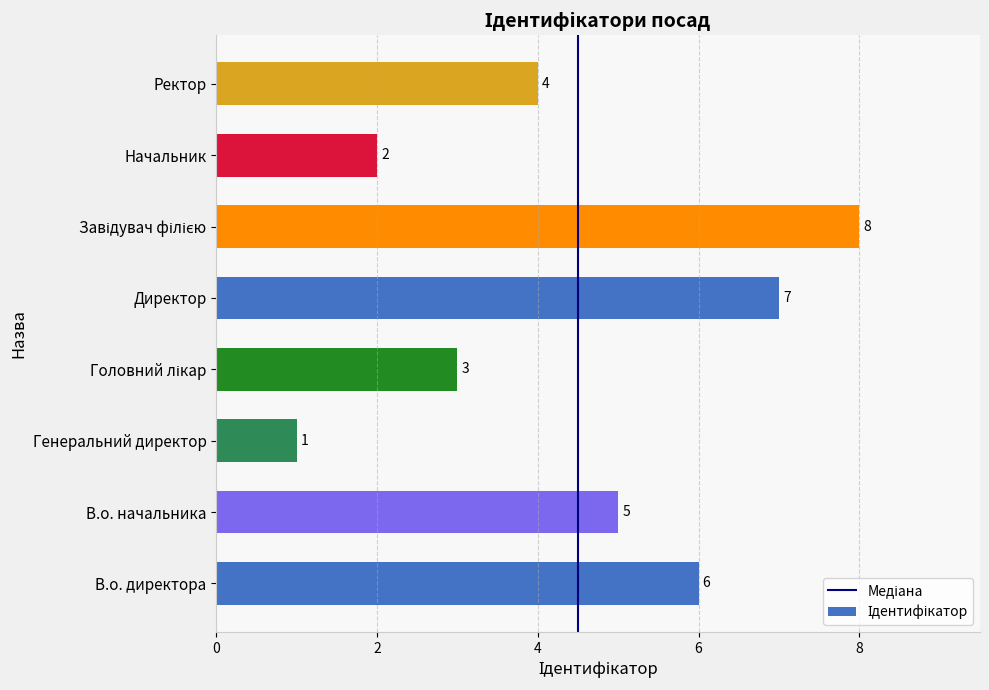

What is the sum of all values?

36